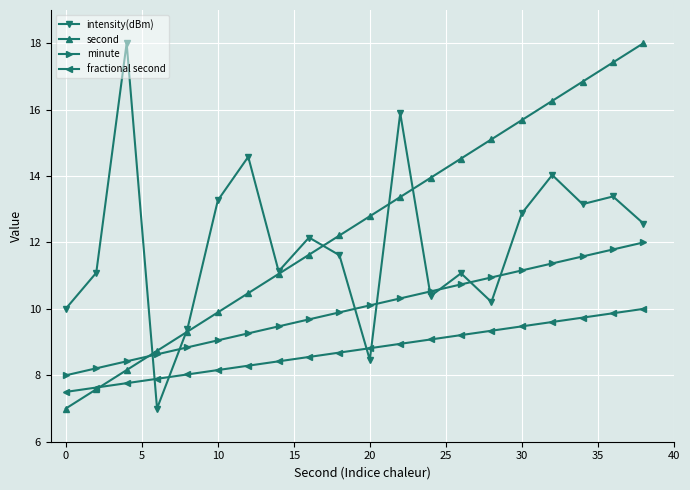

What is the greatest value displayed?

18.0